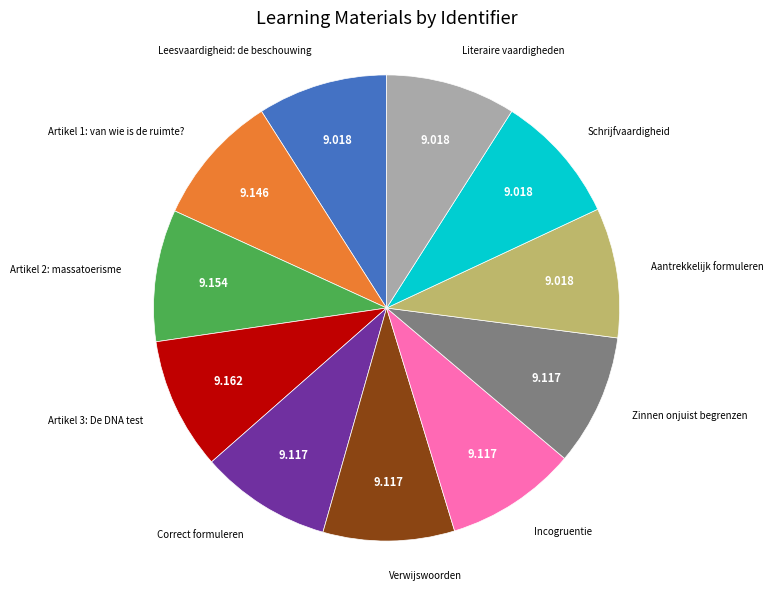

Is there any slice that represents more than half of the pie?

No